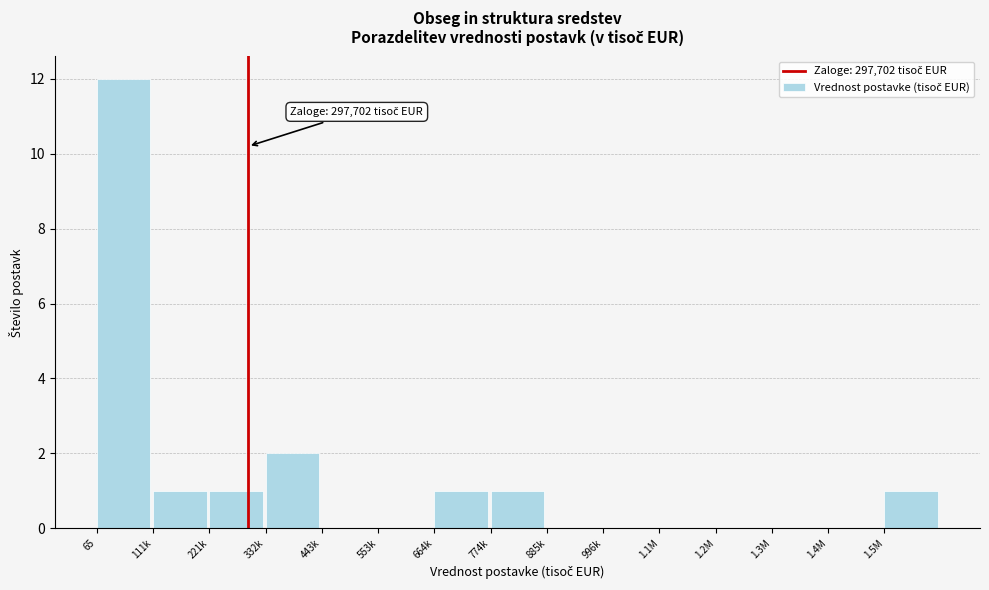

Reading left to right, transcribe all the data shown in this chart.

65=12	111k=1	221k=1	332k=2	443k=0	553k=0	664k=1	774k=1	885k=0	996k=0	1.1M=0	1.2M=0	1.3M=0	1.4M=0	1.5M=1